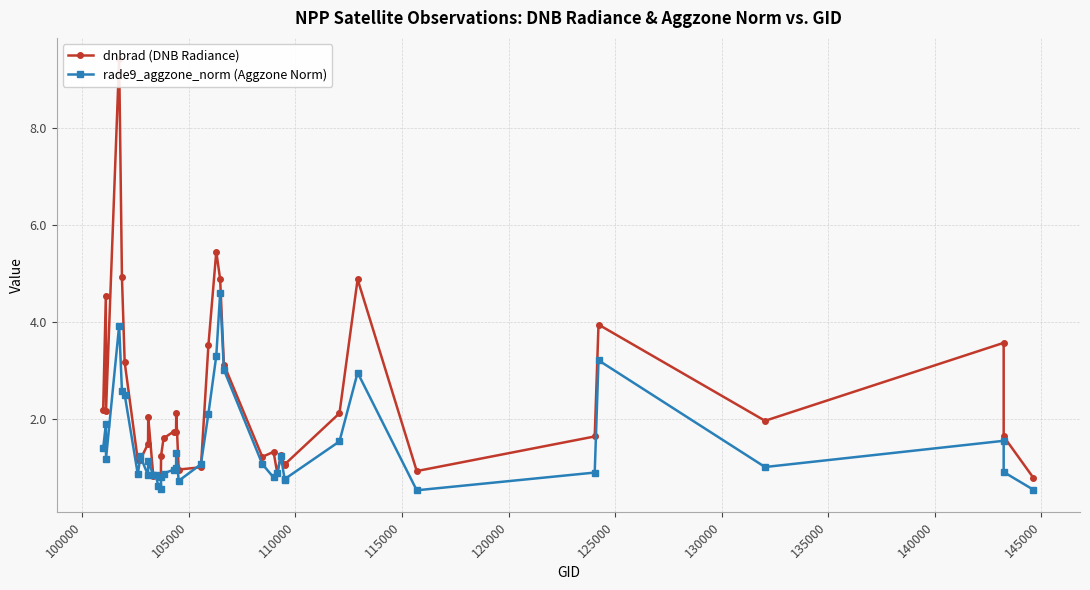

Reading left to right, transcribe all the data shown in this chart.

dnbrad (DNB Radiance): 2.2	4.5	2.2	9.4	4.9	3.2	1.2	1.2	1.5	2.0	0.8	0.9	0.8	0.9	1.2	1.6	1.7	1.7	2.1	1.0	1.0	3.5	5.4	4.9	3.1	1.2	1.3	0.9	1.3	1.0	1.1	2.1	4.9	0.9	1.6	3.9	2.0	3.6	1.6	0.8
rade9_aggzone_norm (Aggzone Norm): 1.4	1.9	1.2	3.9	2.6	2.5	0.9	1.2	0.8	1.1	0.8	0.8	0.6	0.6	0.8	0.9	1.0	1.0	1.3	0.7	1.1	2.1	3.3	4.6	3.0	1.1	0.8	0.9	1.2	0.8	0.8	1.5	3.0	0.5	0.9	3.2	1.0	1.6	0.9	0.5